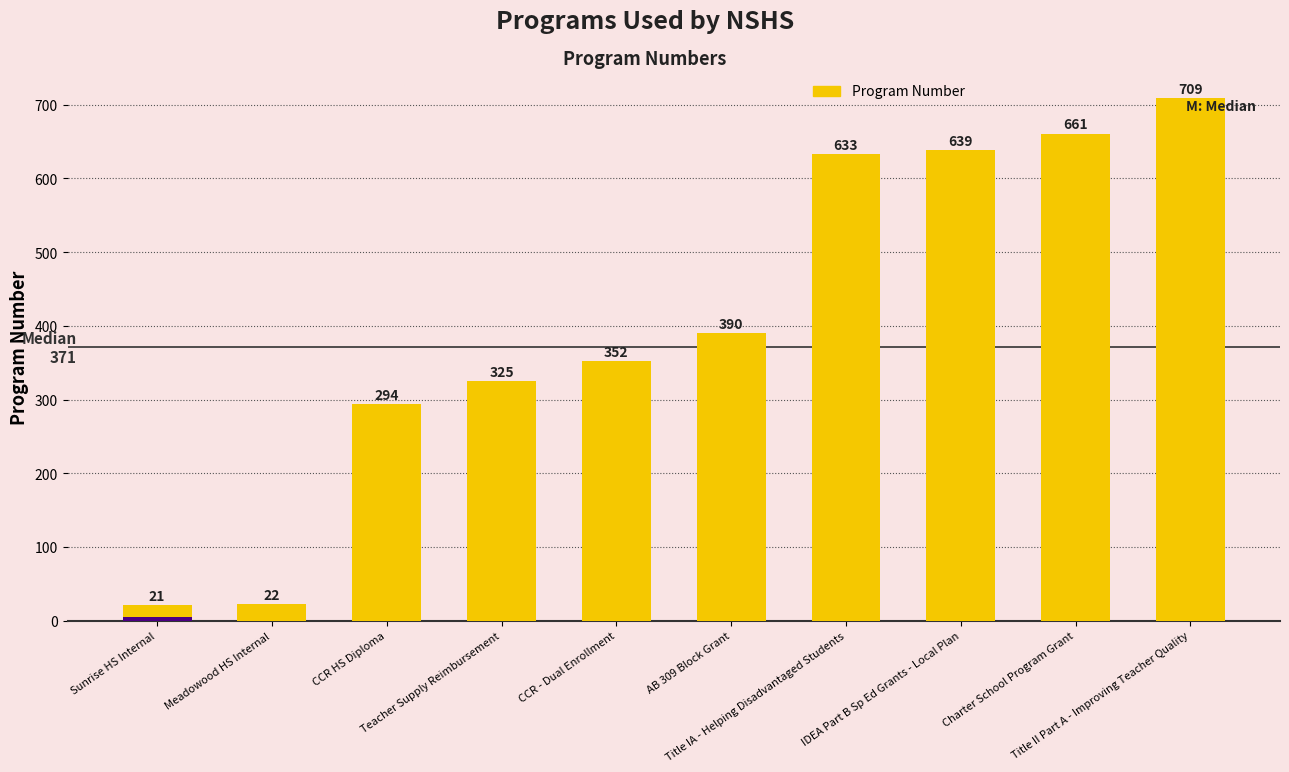

What is the smallest value displayed?

21